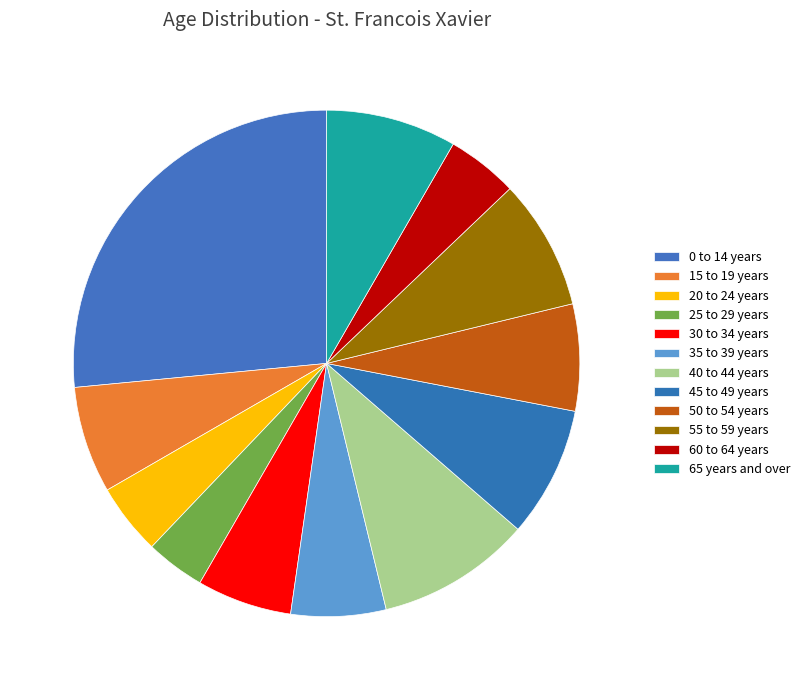

Count the number of slices in the pie.

12